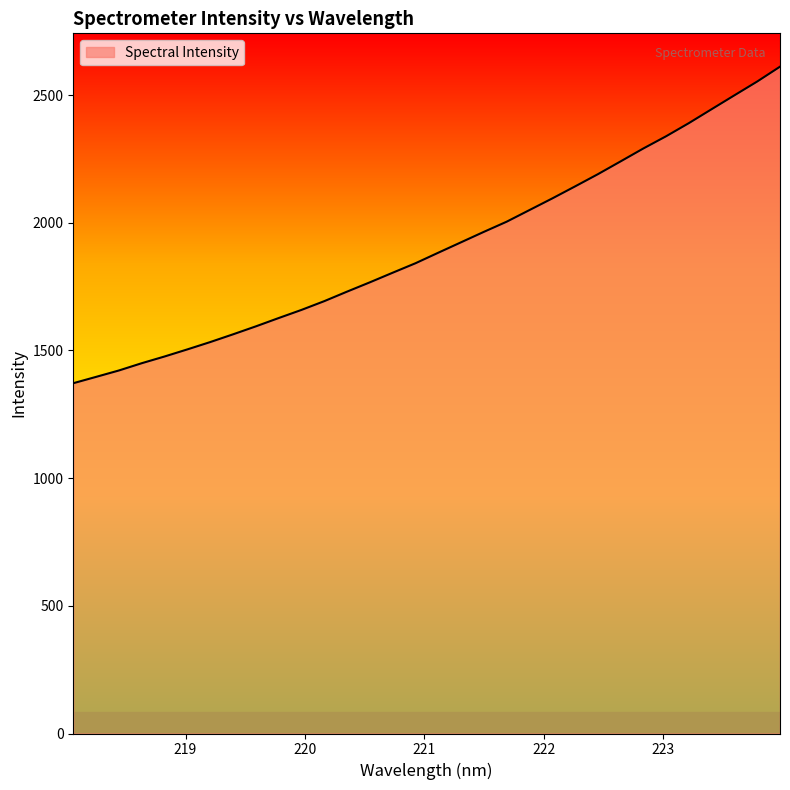

What is the difference between the maximum and minimum values?

1239.4